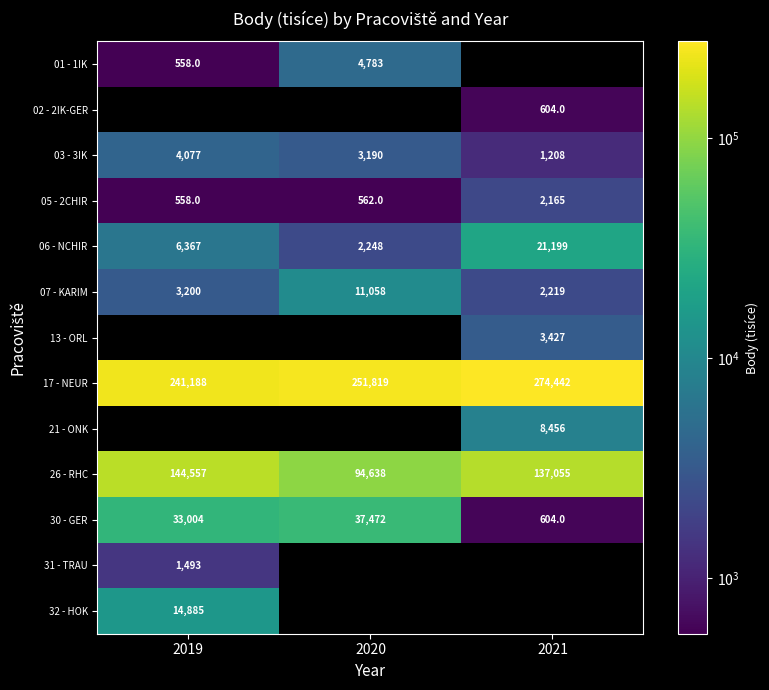

What is the difference between the highest and lowest values at 2020?

251257.0